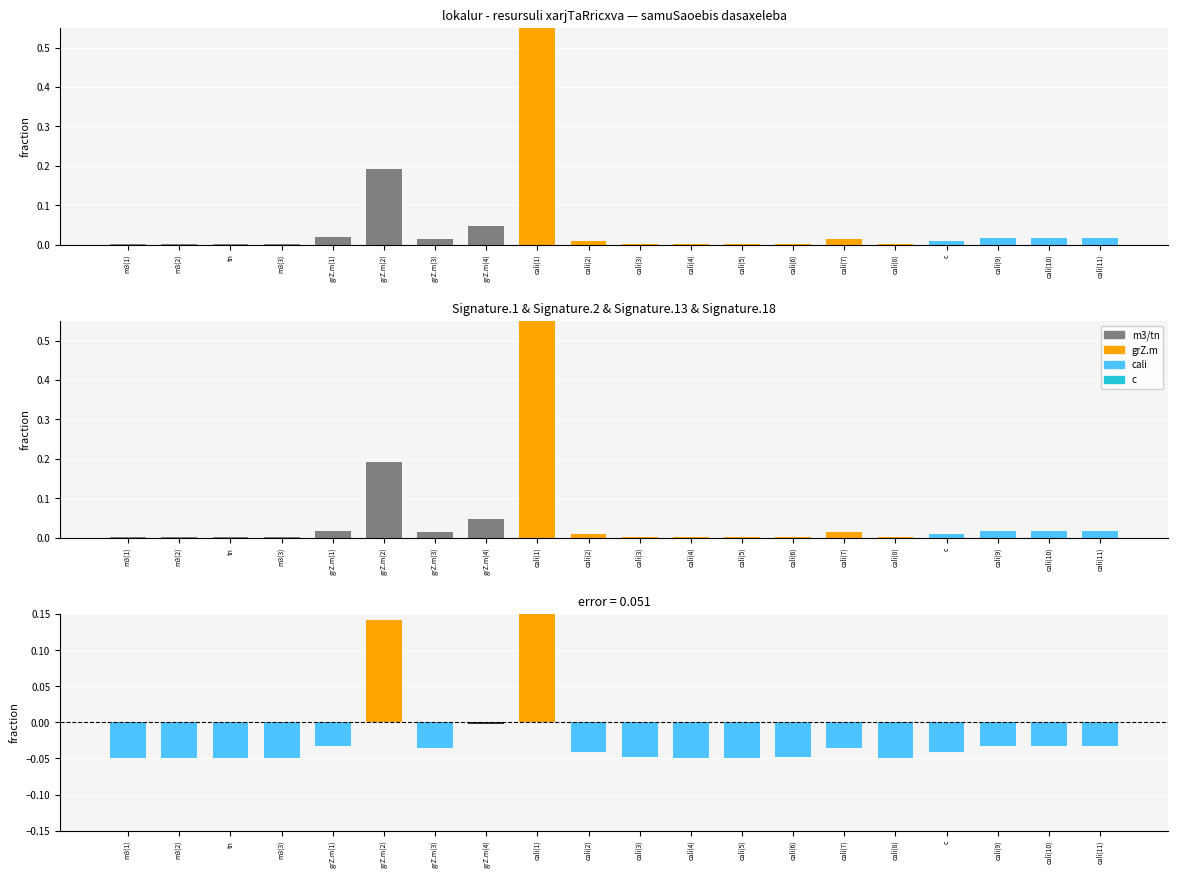

True or false: residuals has a value of -0.0 at cali(4).

False